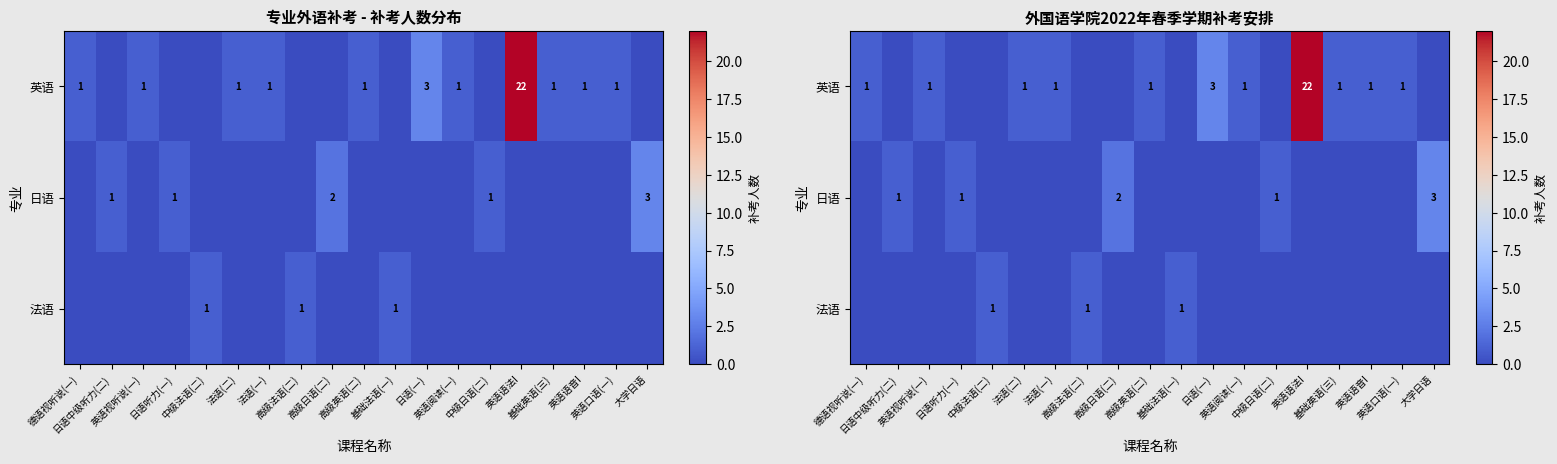

At how many categories does at least one series exceed 15?

1